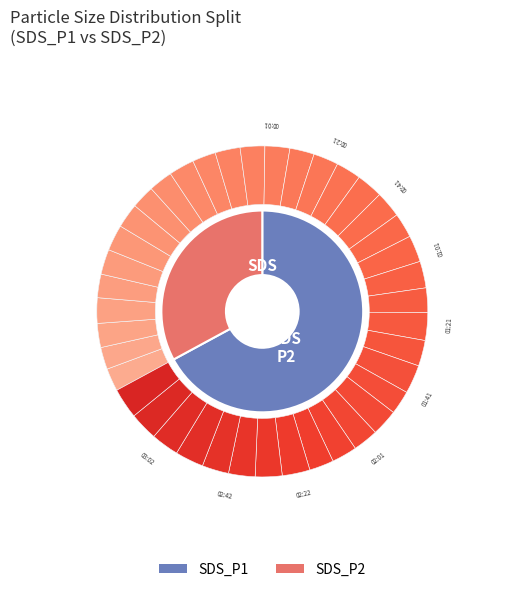

True or false: 02:32 accounts for 2% of the total.

True